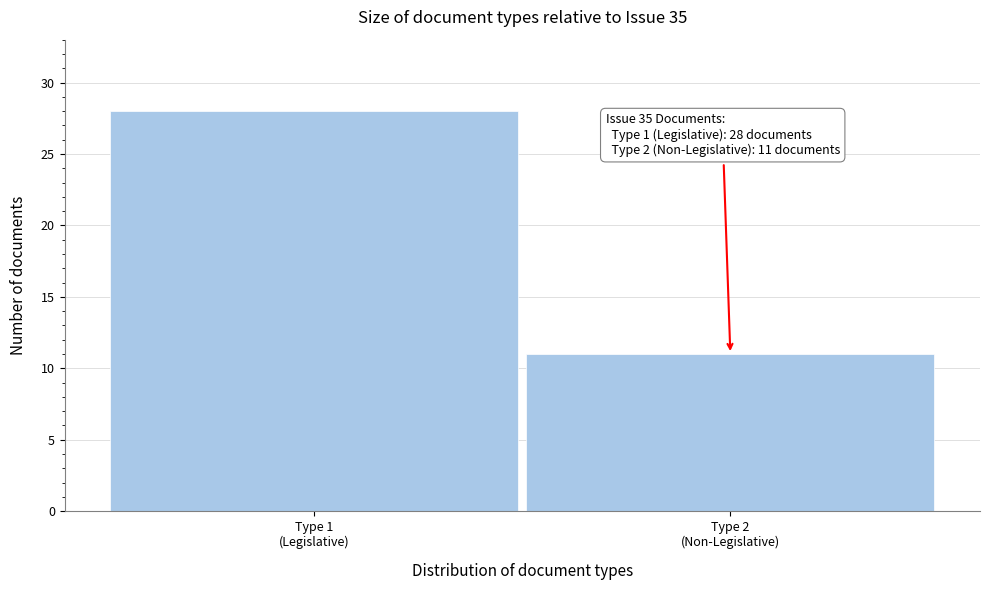

Reading left to right, transcribe all the data shown in this chart.

28	11